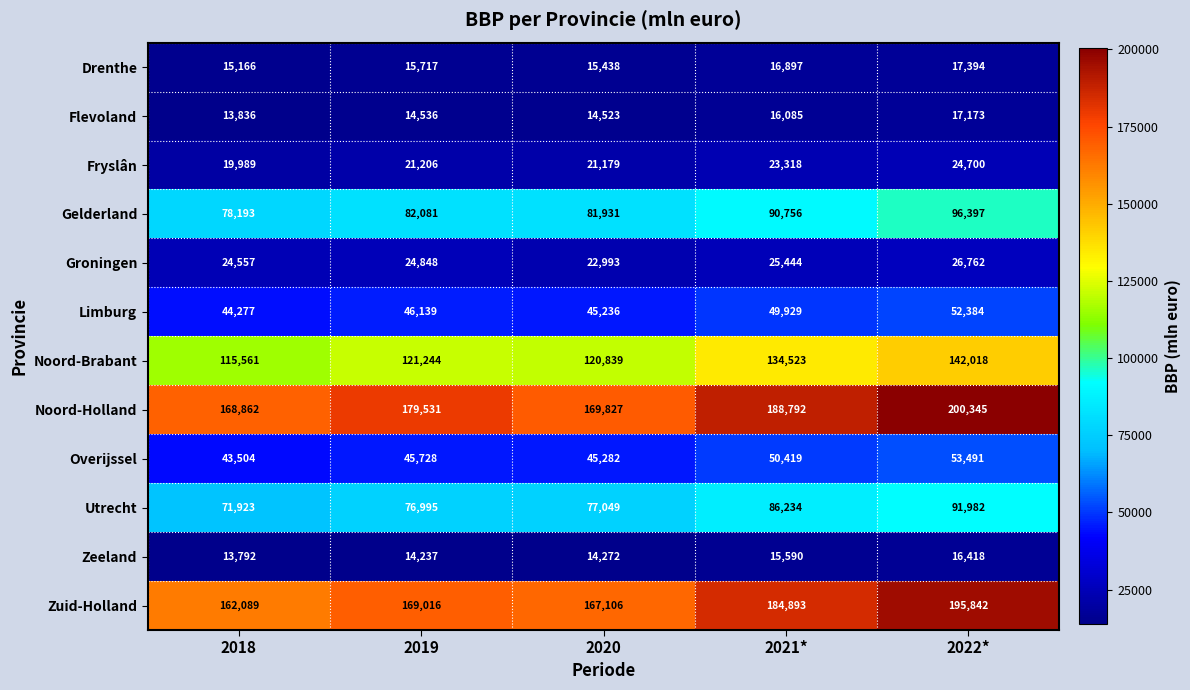

Between 2018 and 2021*, which series saw the biggest shift?

Zuid-Holland